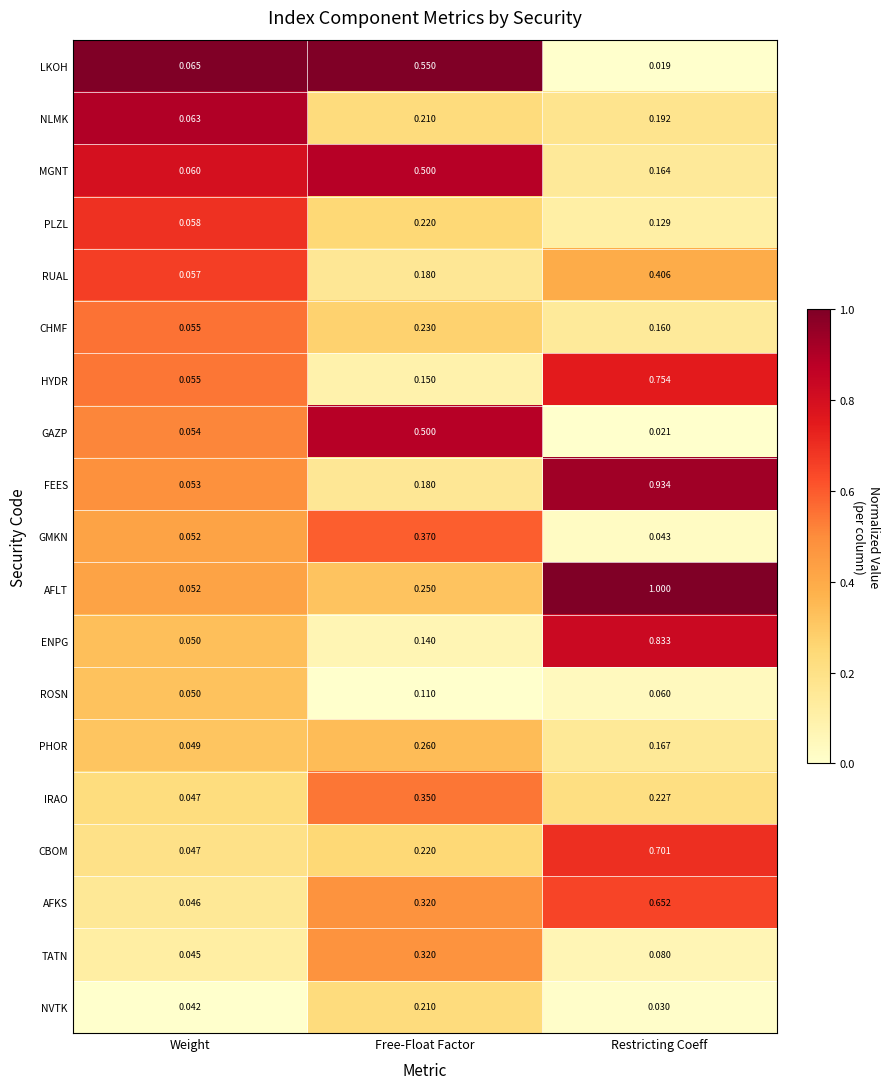

At which category is the sum across all series the highest?

Restricting Coeff